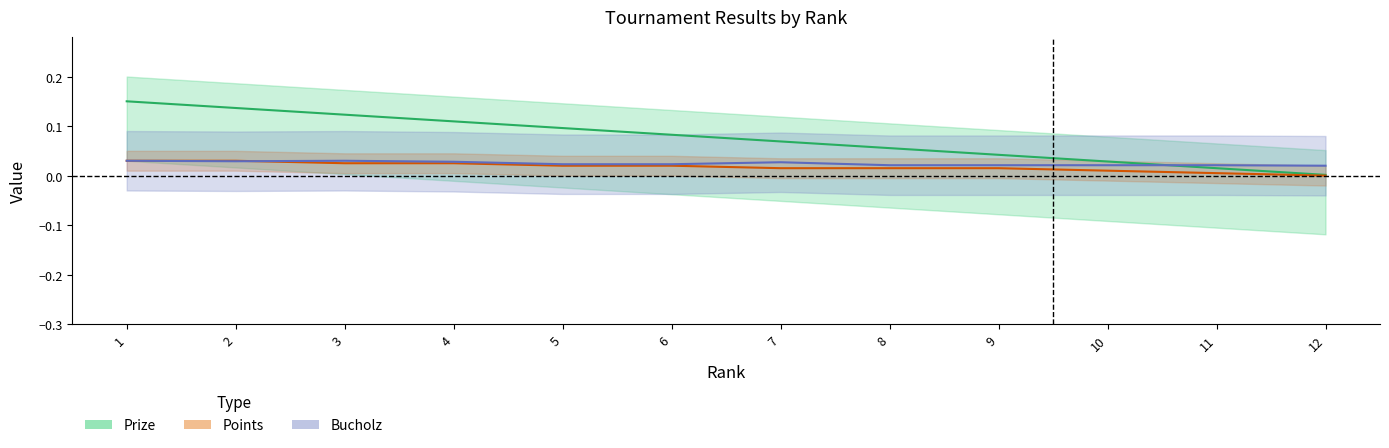

List the series in order of their peak value, lowest first.

Points, Bucholz, Prize